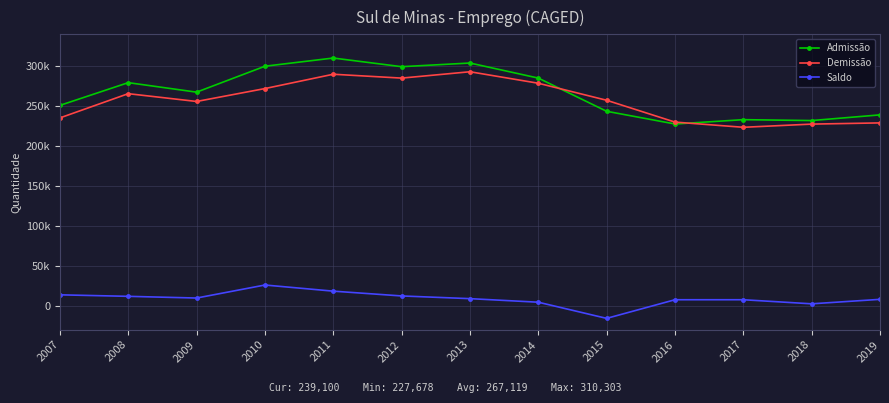

Rank the series at 2007 from highest to lowest value.

Admissão, Demissão, Saldo